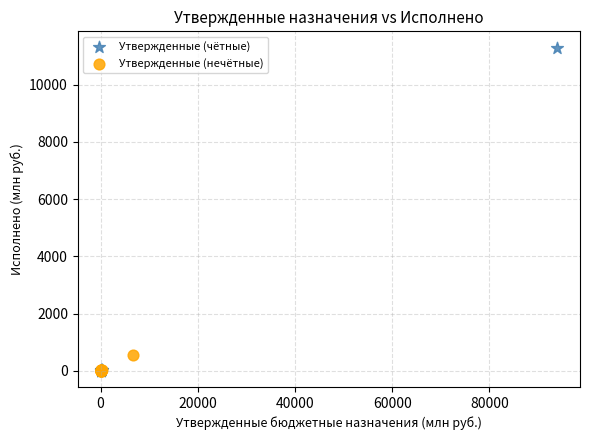

Which series reaches the maximum Y coordinate?

Утвержденные (чётные)